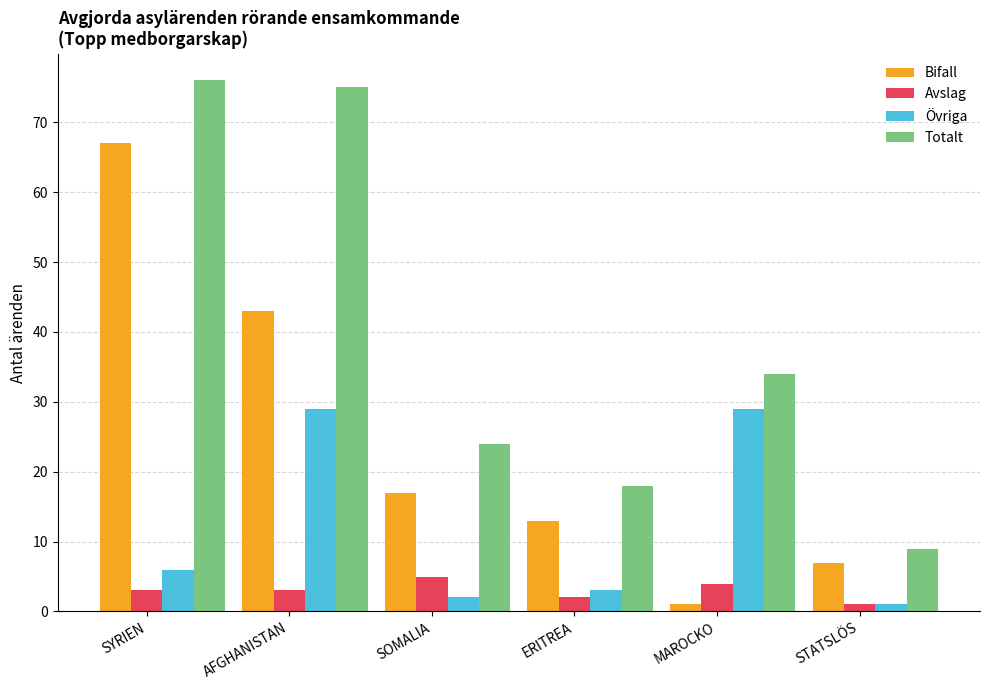

True or false: Avslag has a value of 8 at SOMALIA.

False